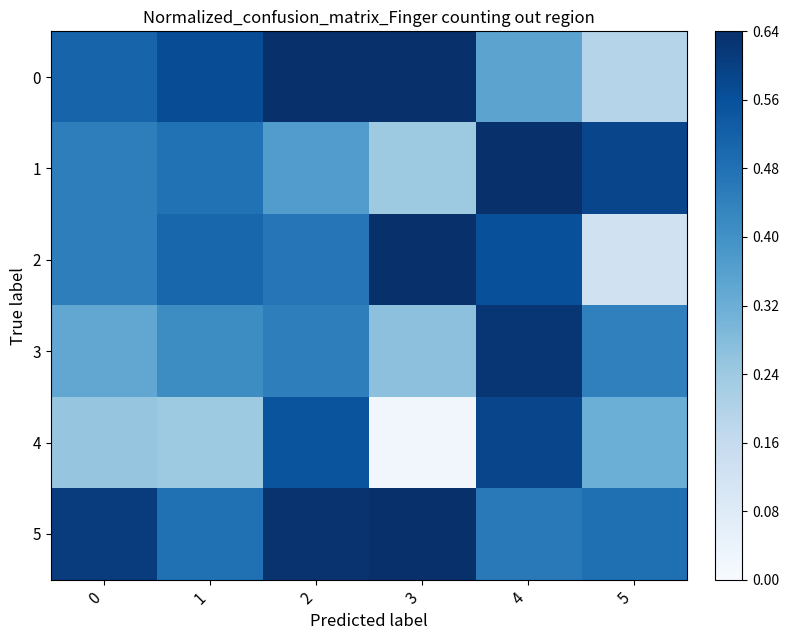

Which series has the largest total across all categories?

5